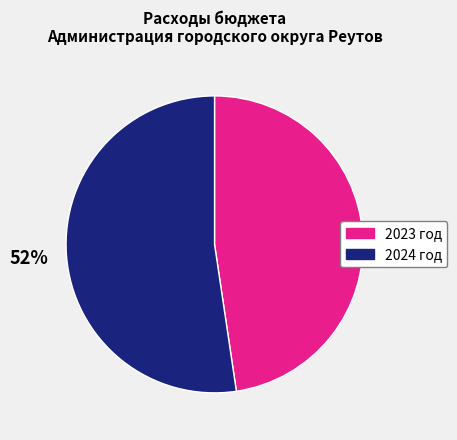

The 2024 год slice represents 60% of the pie. True or false?

False